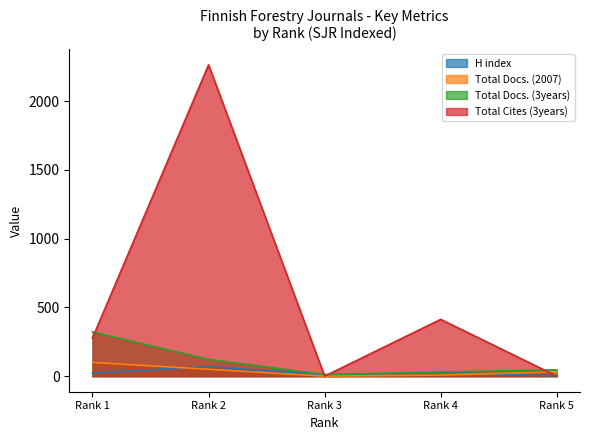

What is the value of the Total Docs. (3years) point at the 1st from the left?

322